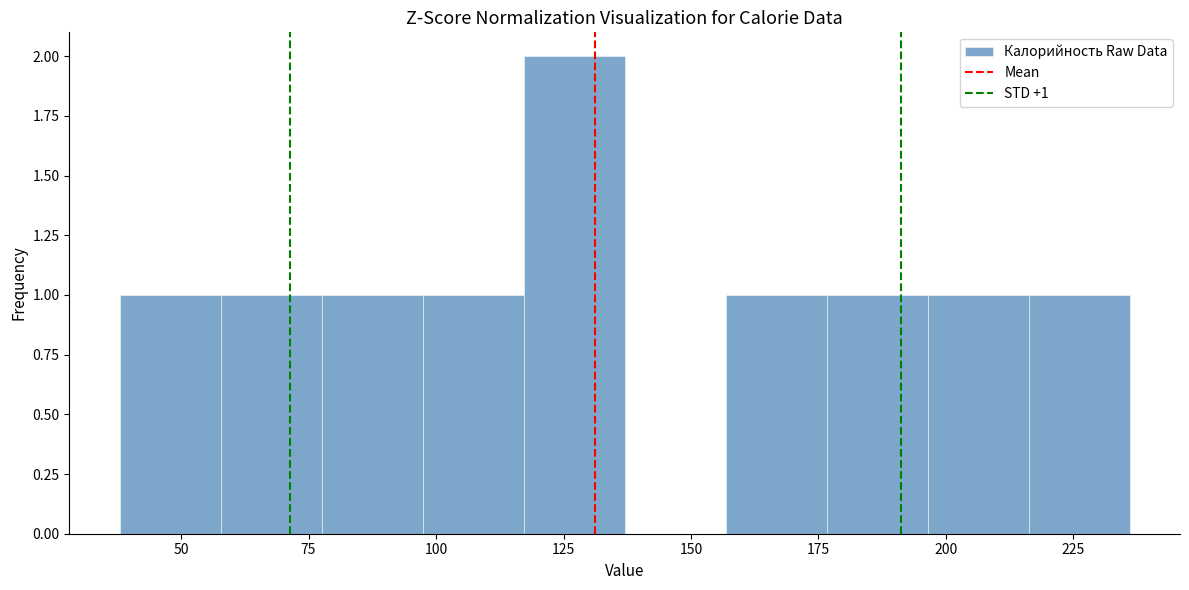

Read against the x-axis, roughly where is the centre of the tallest bar?

125